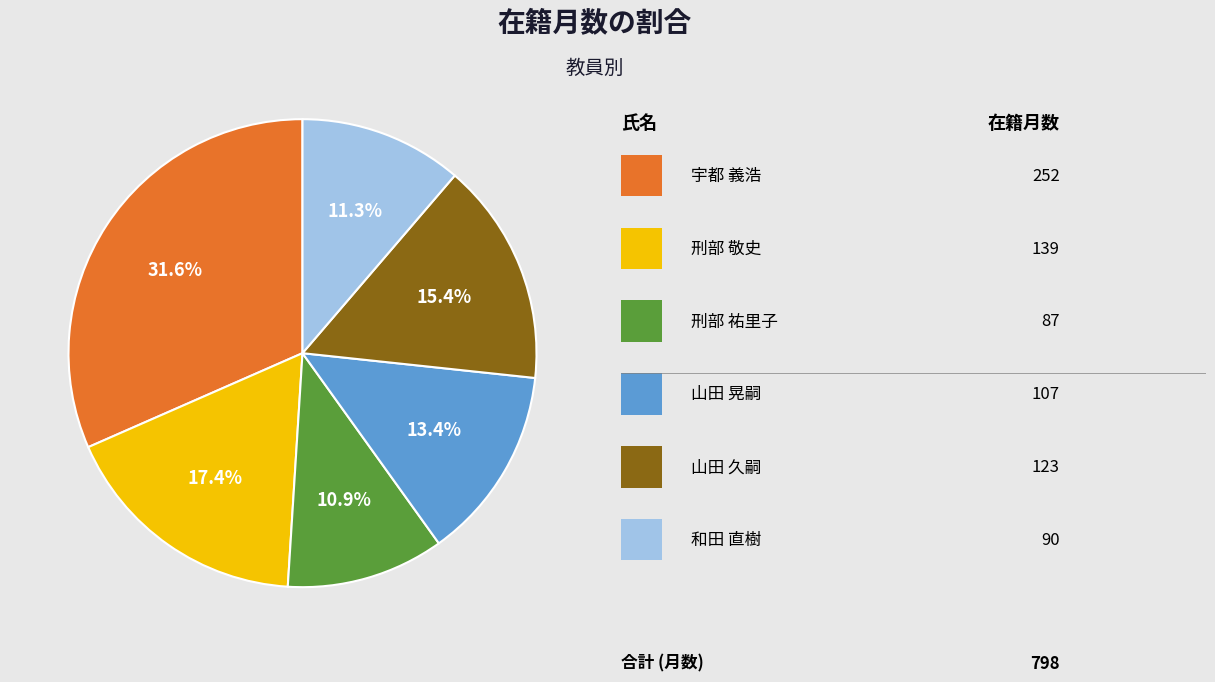

Does any single category account for the majority?

No